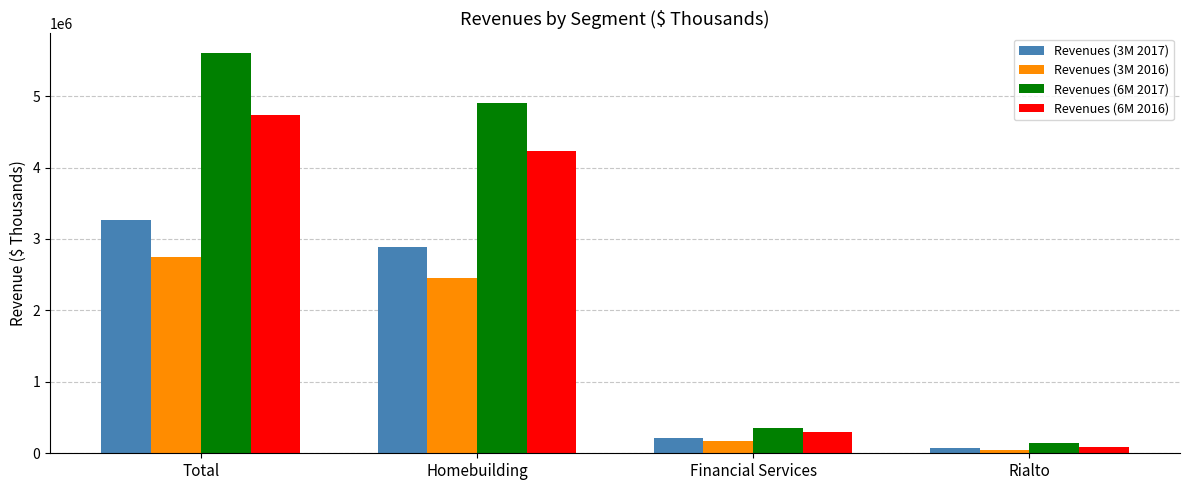

What is the spread (max minus min) of values at Rialto?

105156